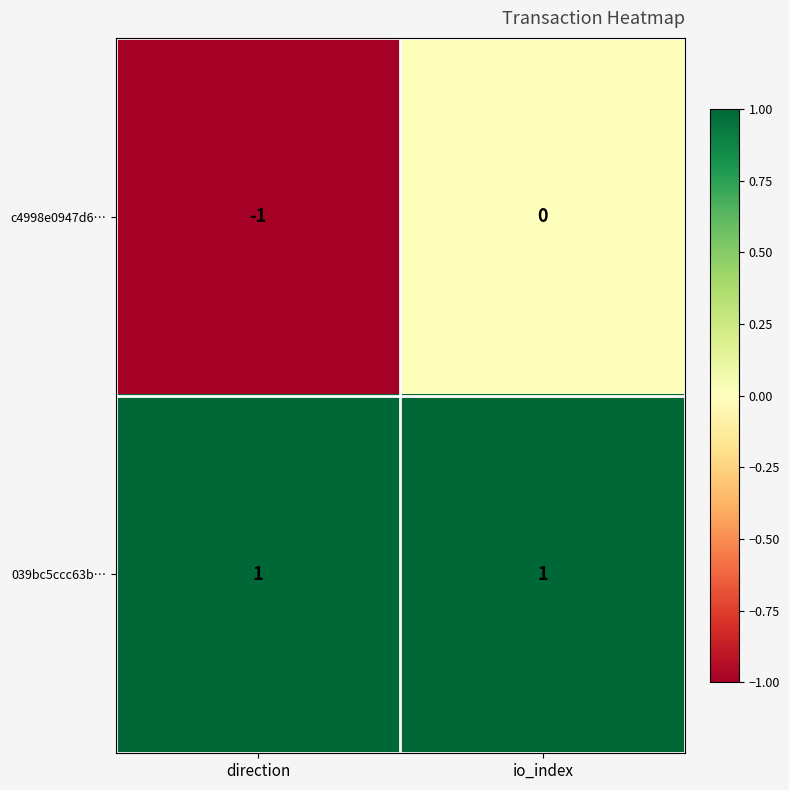

Is it true that 039bc5ccc63b… equals 0 at io_index?

False